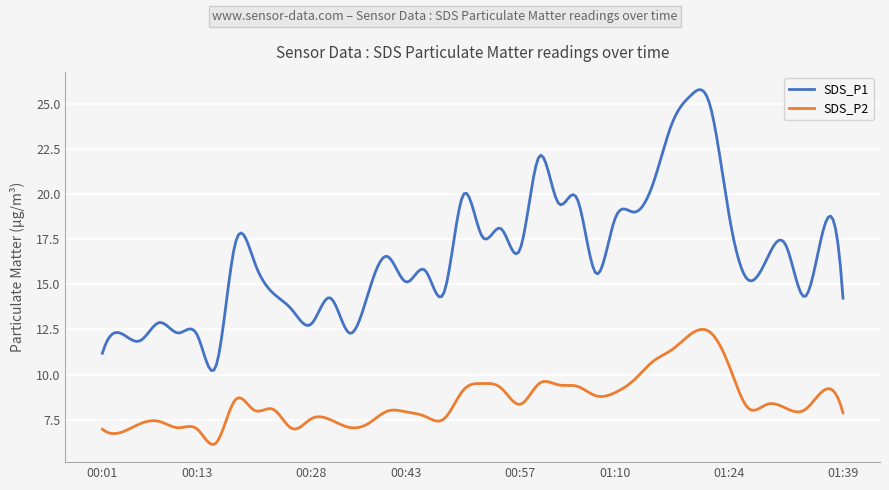

Which series has the widest spread of values?

SDS_P1